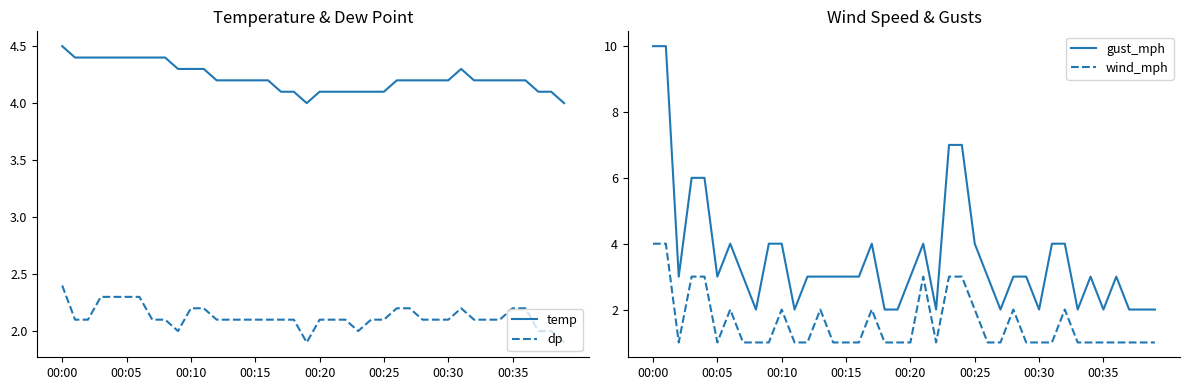

What is the difference between the maximum and second lowest values in the gust_mph series?

8